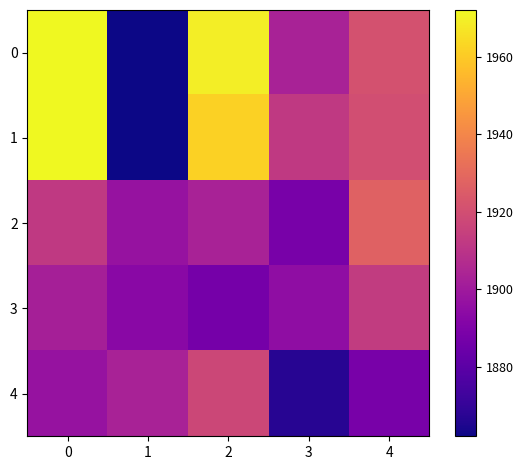

Reading left to right, list all the values displayed in this chart.

0: 0=1972	1=1862	2=1969	3=1903	4=1921
1: 0=1972	1=1862	2=1962	3=1912	4=1920
2: 0=1912	1=1897	2=1903	3=1888	4=1927
3: 0=1902	1=1893	2=1887	3=1895	4=1913
4: 0=1897	1=1903	2=1917	3=1867	4=1888